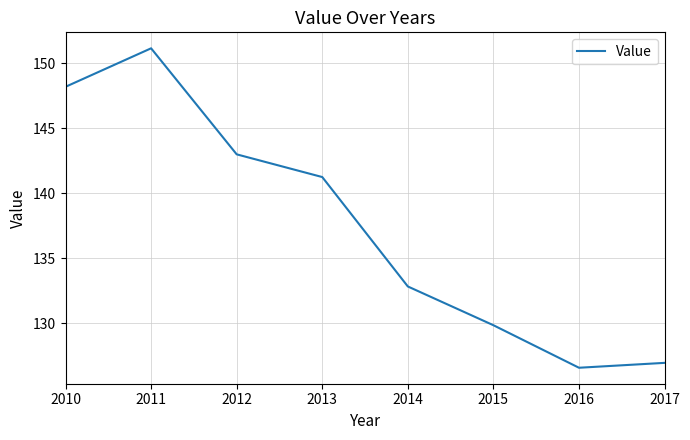

Rank the categories by value from highest to lowest.

2011, 2010, 2012, 2013, 2014, 2015, 2017, 2016